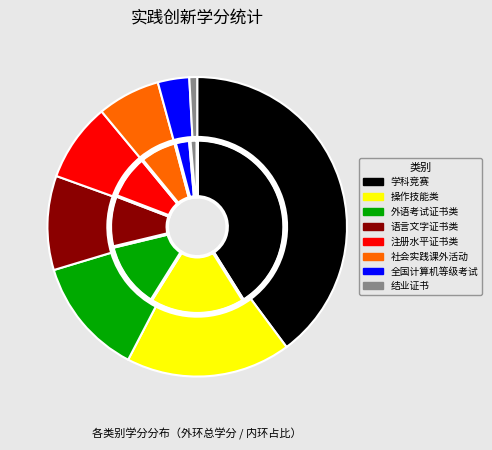

What portion of the pie excludes 外语考试证书类?

87.3%